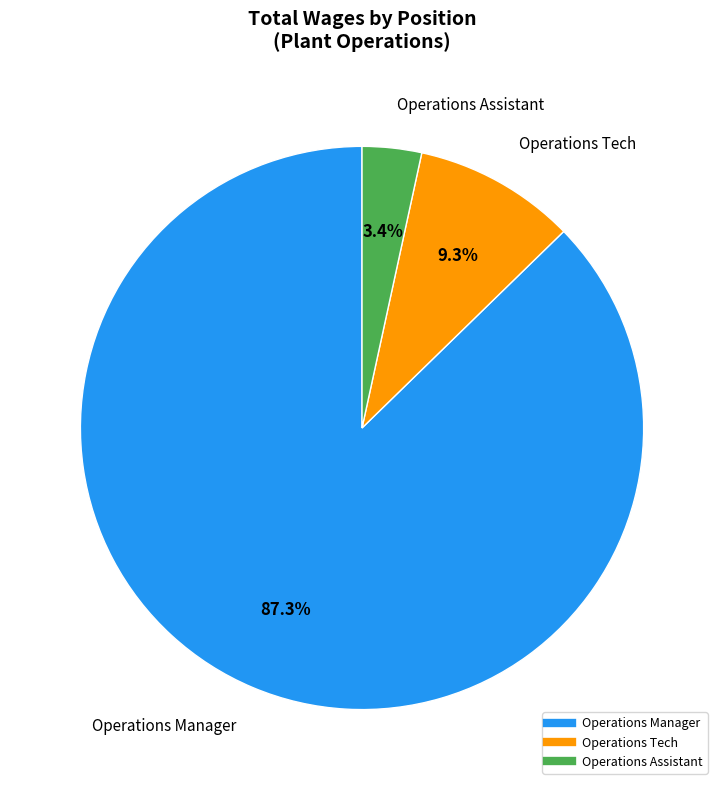

To the nearest percent, what is the difference between the largest and smallest slice percentages?

84%